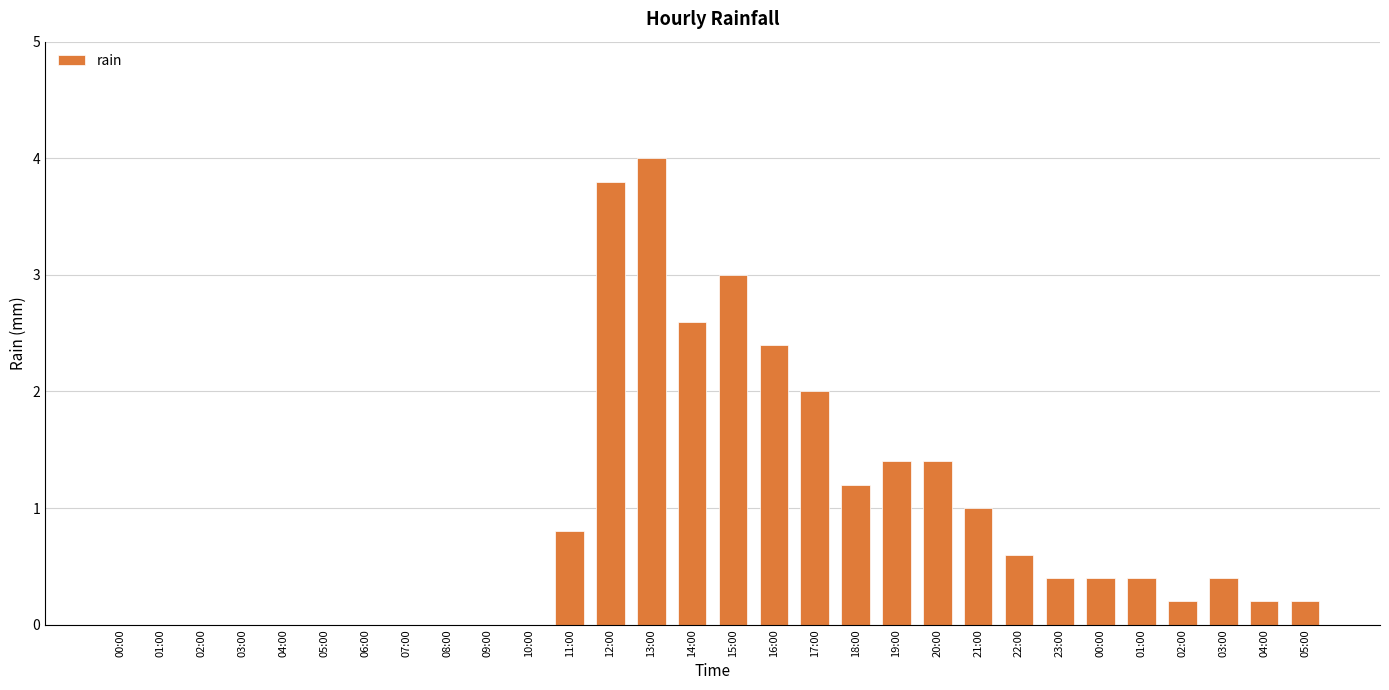

Rank the categories by value from highest to lowest.

13:00, 12:00, 15:00, 14:00, 16:00, 17:00, 19:00, 20:00, 18:00, 21:00, 11:00, 22:00, 23:00, 00:00, 01:00, 03:00, 02:00, 04:00, 05:00, 00:00, 01:00, 02:00, 03:00, 04:00, 05:00, 06:00, 07:00, 08:00, 09:00, 10:00